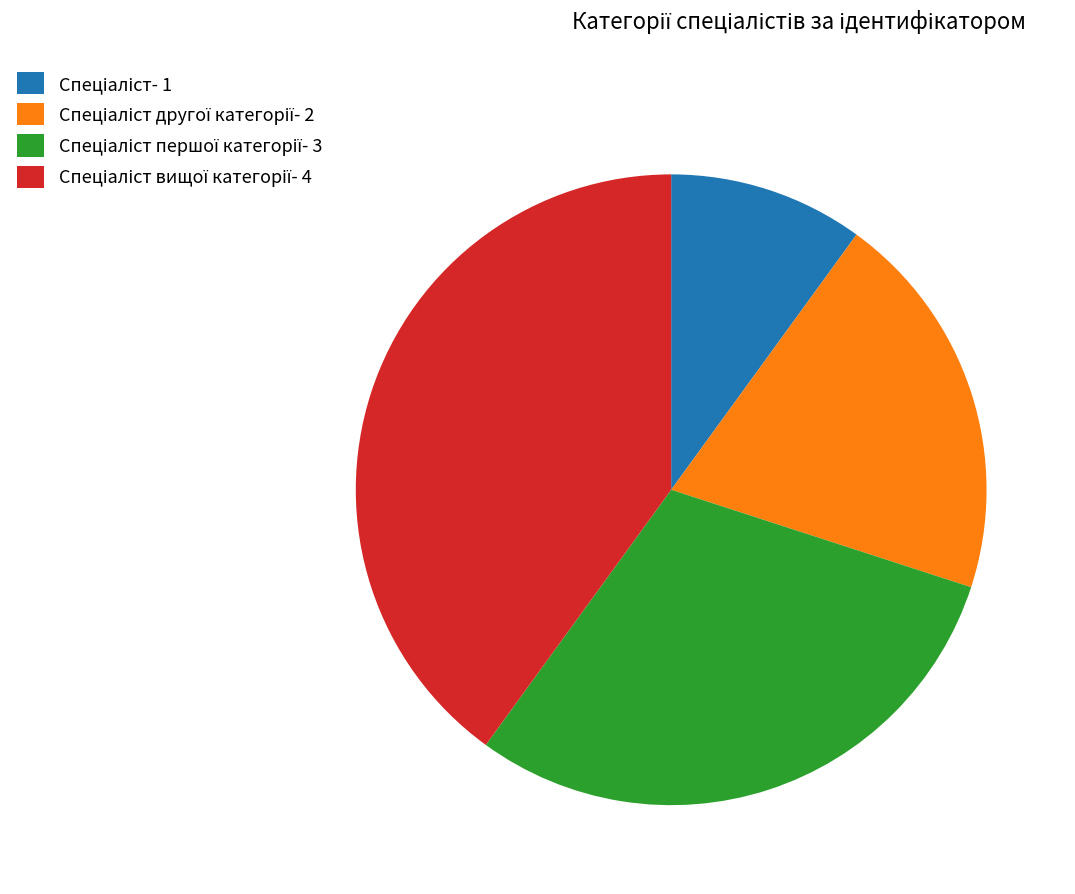

Is there a majority slice in this chart?

No